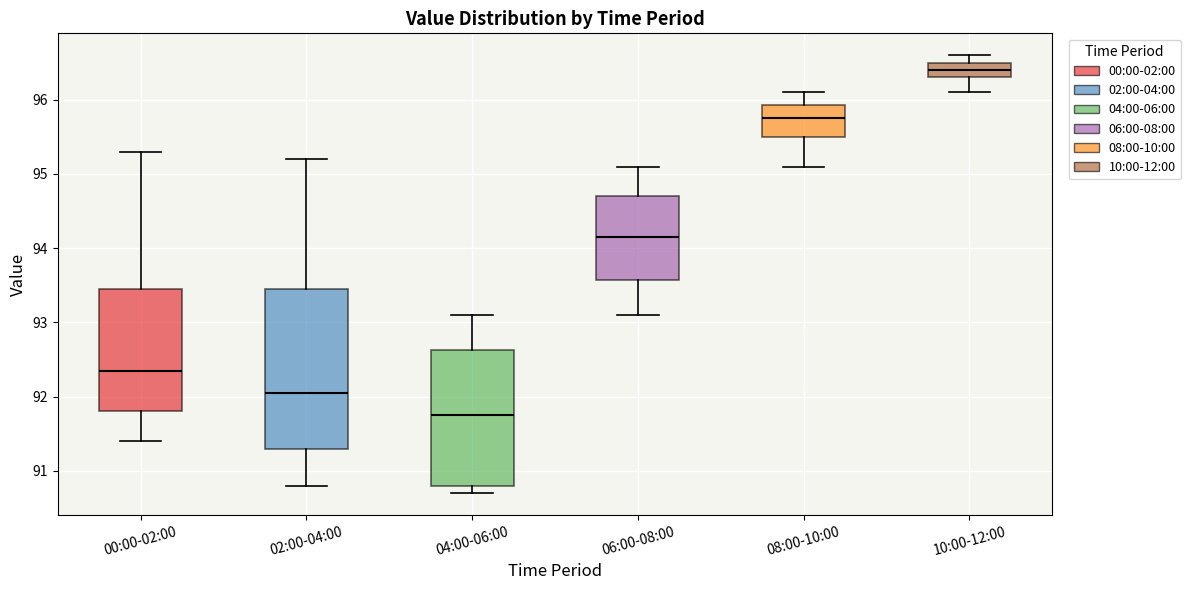

Reading left to right, transcribe this box plot: for each box, give where its median line is, the range the box spans, and where its two whiskers end, as read against the y-axis. The values are not printed on the chart, so give them approximately, as read against the axis.

00:00-02:00: median 92.4, box 91.8 to 93.5, whiskers 91.4 to 95.3
02:00-04:00: median 92.1, box 91.3 to 93.5, whiskers 90.8 to 95.2
04:00-06:00: median 91.8, box 90.8 to 92.6, whiskers 90.7 to 93.1
06:00-08:00: median 94.2, box 93.6 to 94.7, whiskers 93.1 to 95.1
08:00-10:00: median 95.8, box 95.5 to 95.9, whiskers 95.1 to 96.1
10:00-12:00: median 96.4, box 96.3 to 96.5, whiskers 96.1 to 96.6